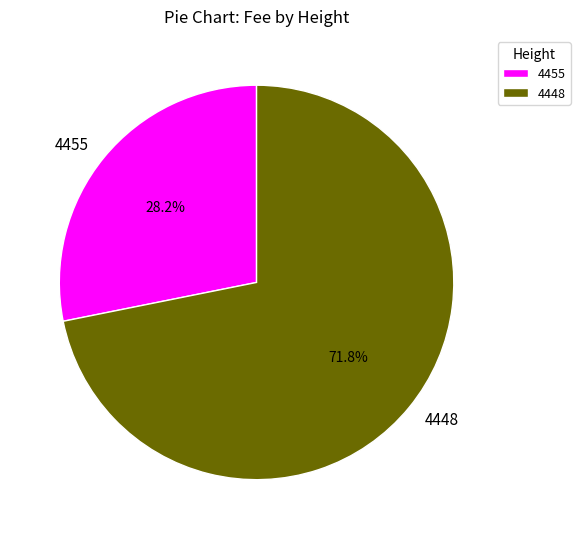

Between 4455 and 4448, which is larger?

4448